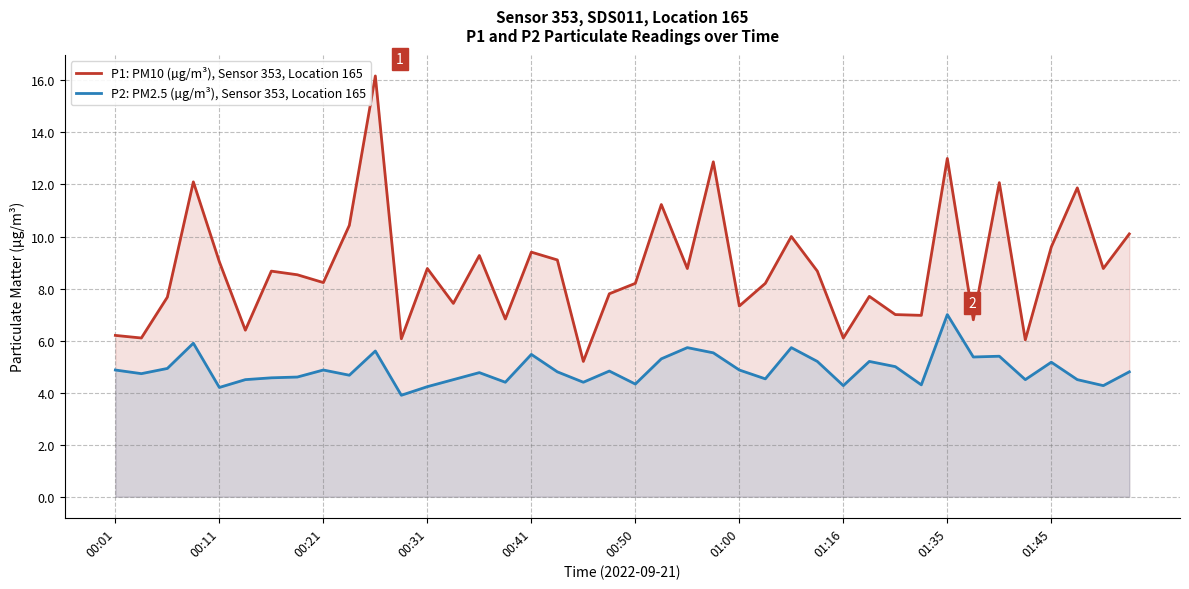

Rank the series by their maximum value, from lowest to highest.

P2: PM2.5 (µg/m³), Sensor 353, Location 165, P1: PM10 (µg/m³), Sensor 353, Location 165